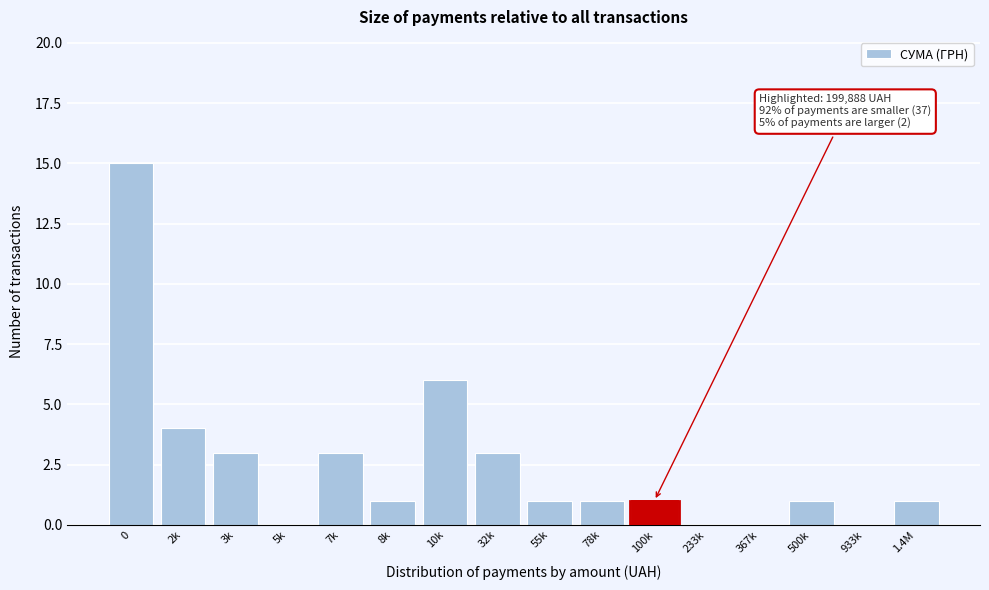

Reading left to right, extract all data points from this chart.

0=15	2k=4	3k=3	5k=0	7k=3	8k=1	10k=6	32k=3	55k=1	78k=1	100k=1	233k=0	367k=0	500k=1	933k=0	1.4M=1